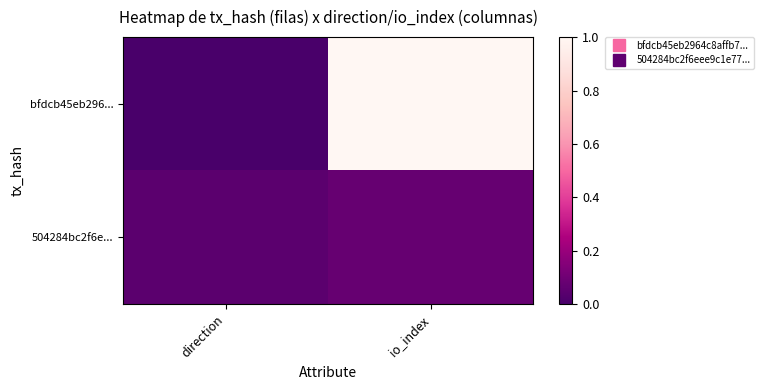

Reading left to right, list all the values displayed in this chart.

bfdcb45eb296...: direction=0.0	io_index=1.0
504284bc2f6e...: direction=0.0	io_index=0.1